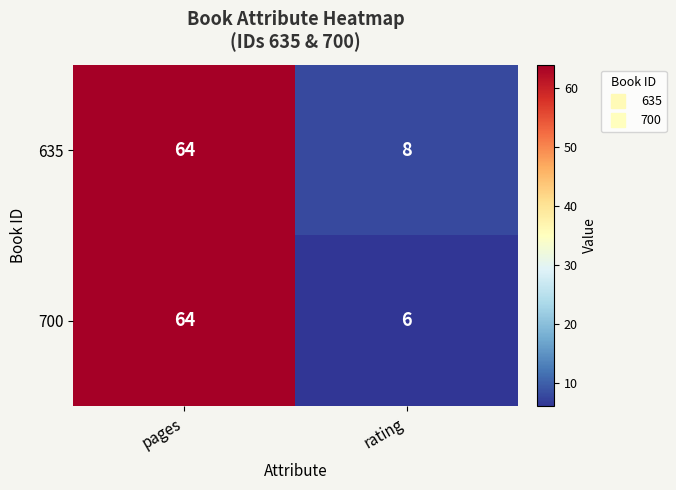

Which category has the lowest value across all series?

rating